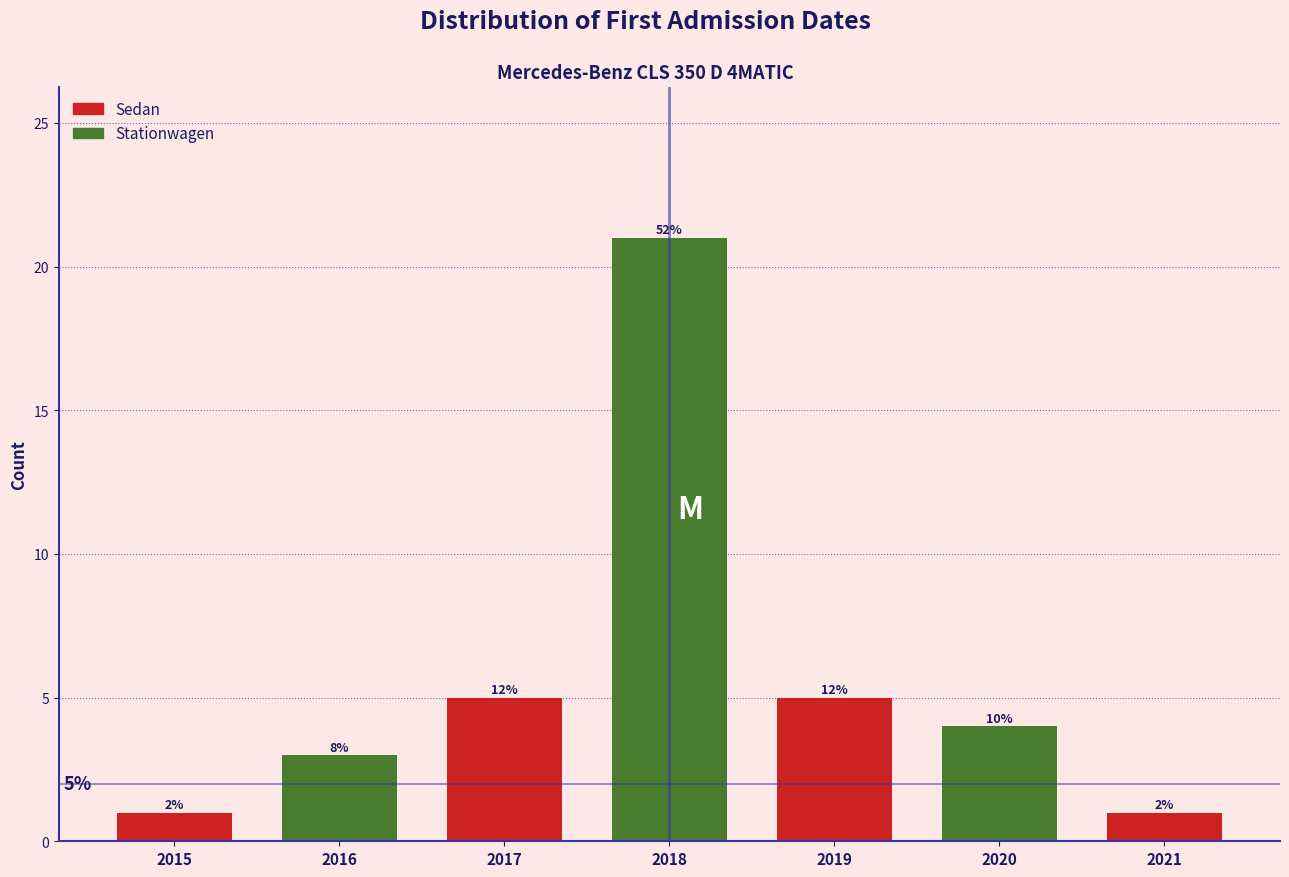

Does the chart contain any negative values?

No